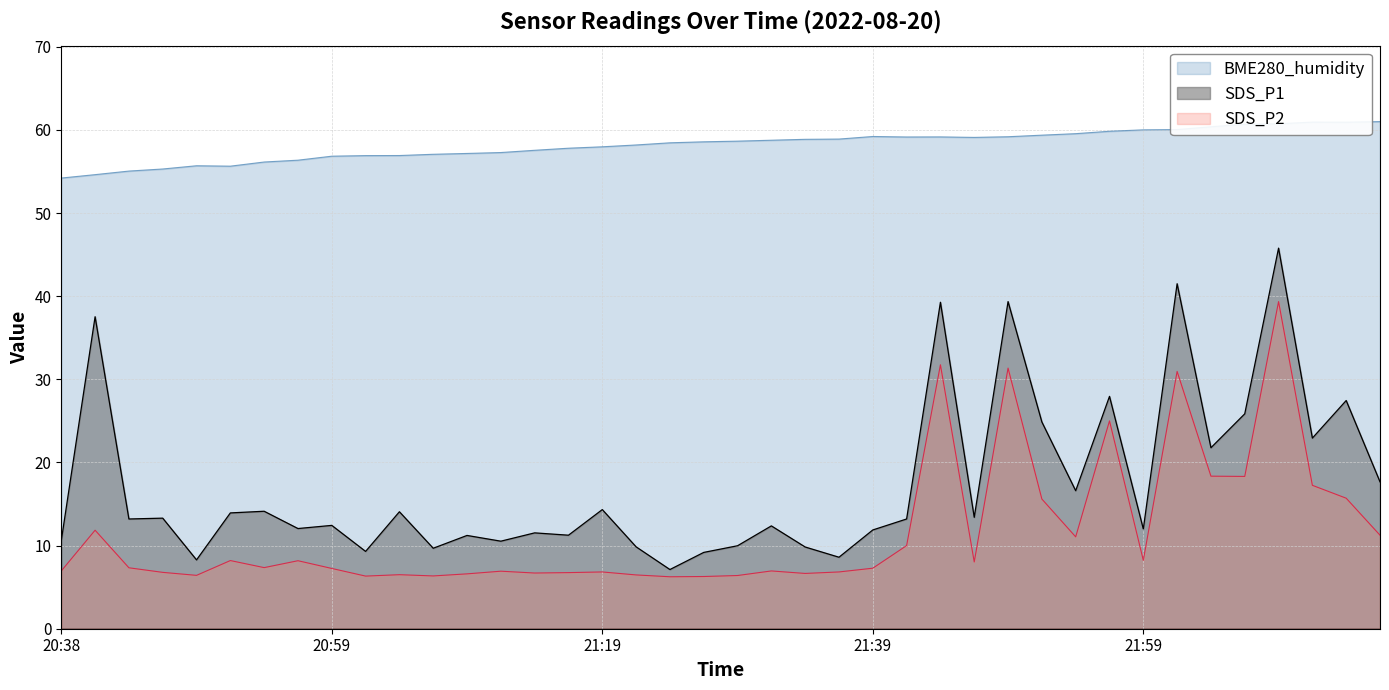

List the series in order of their peak value, highest first.

BME280_humidity, SDS_P1, SDS_P2